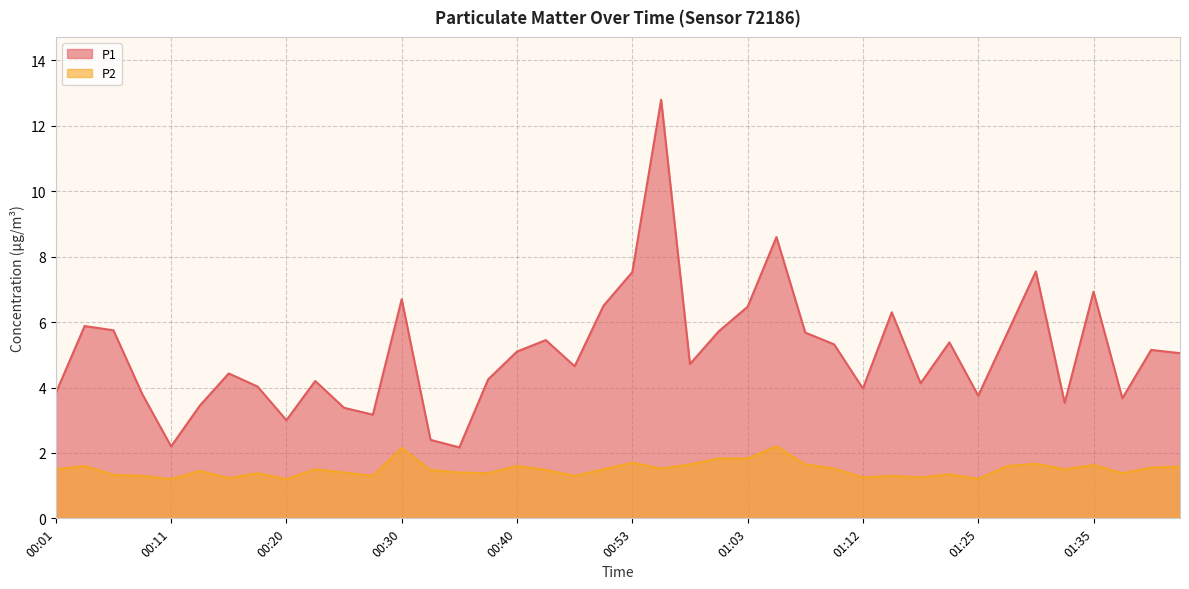

True or false: P1 and P2 cross at least once.

False